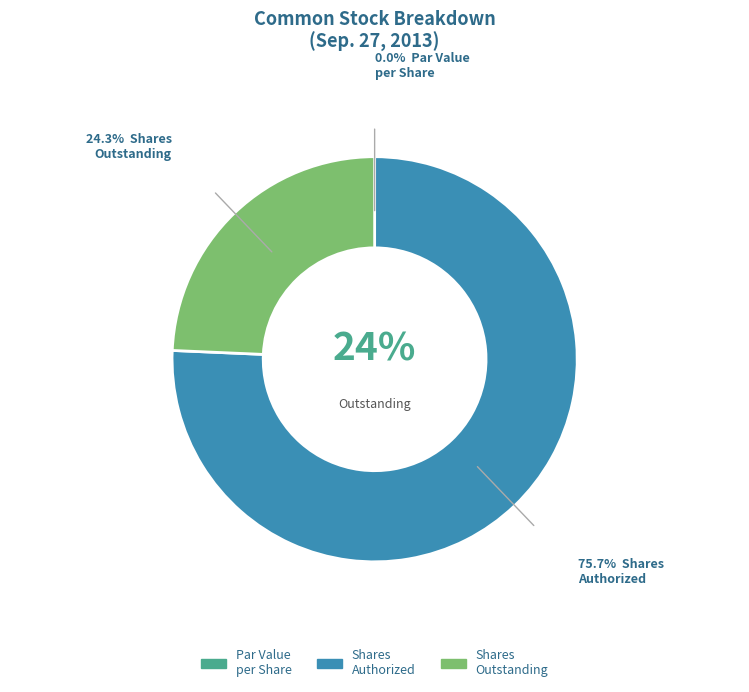

Does Common Stock, par value per share account for over 50% of the chart?

No